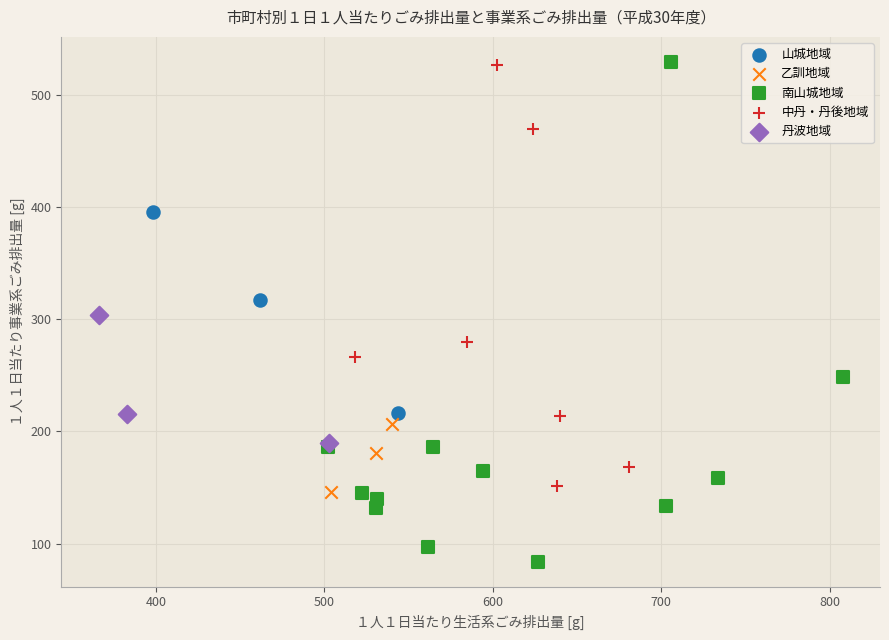

Which series has the widest spread of Y values?

南山城地域